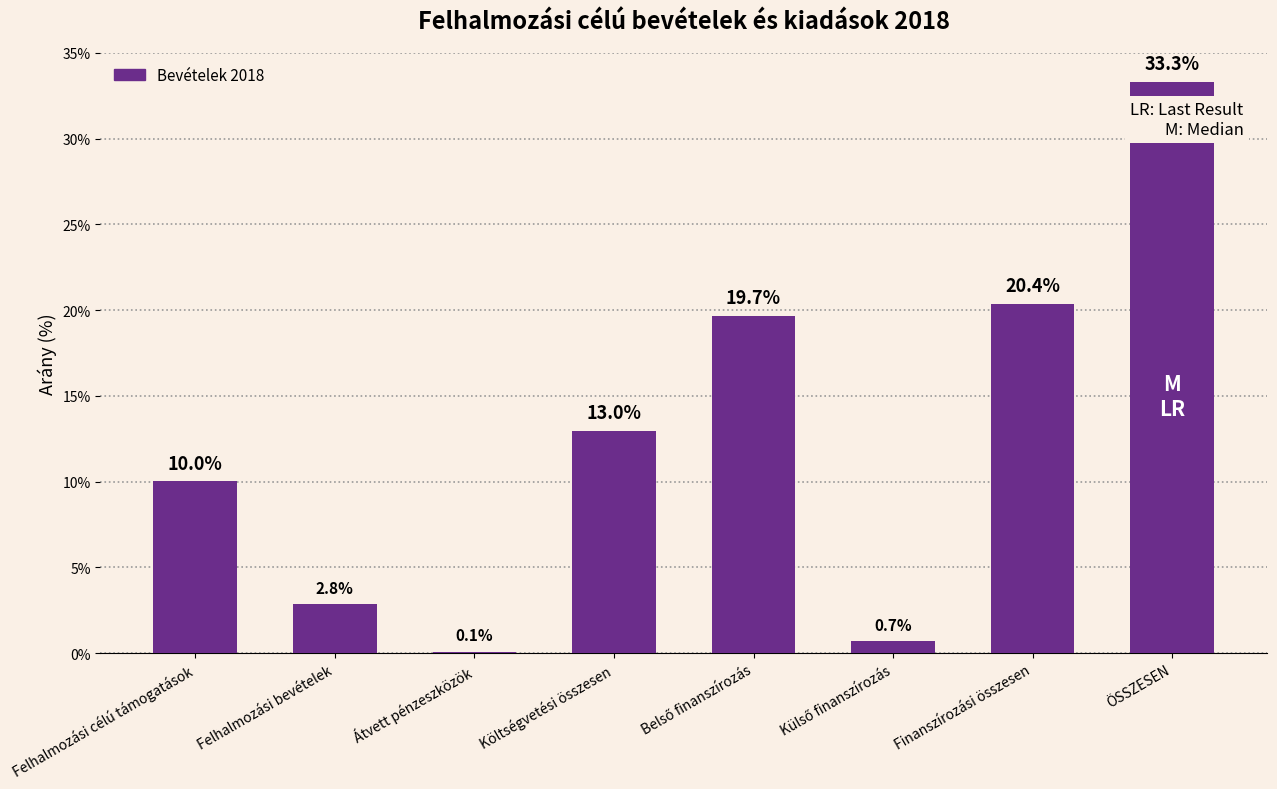

The chart shows a value of 10.0 at Felhalmozási célú támogatások. True or false?

True